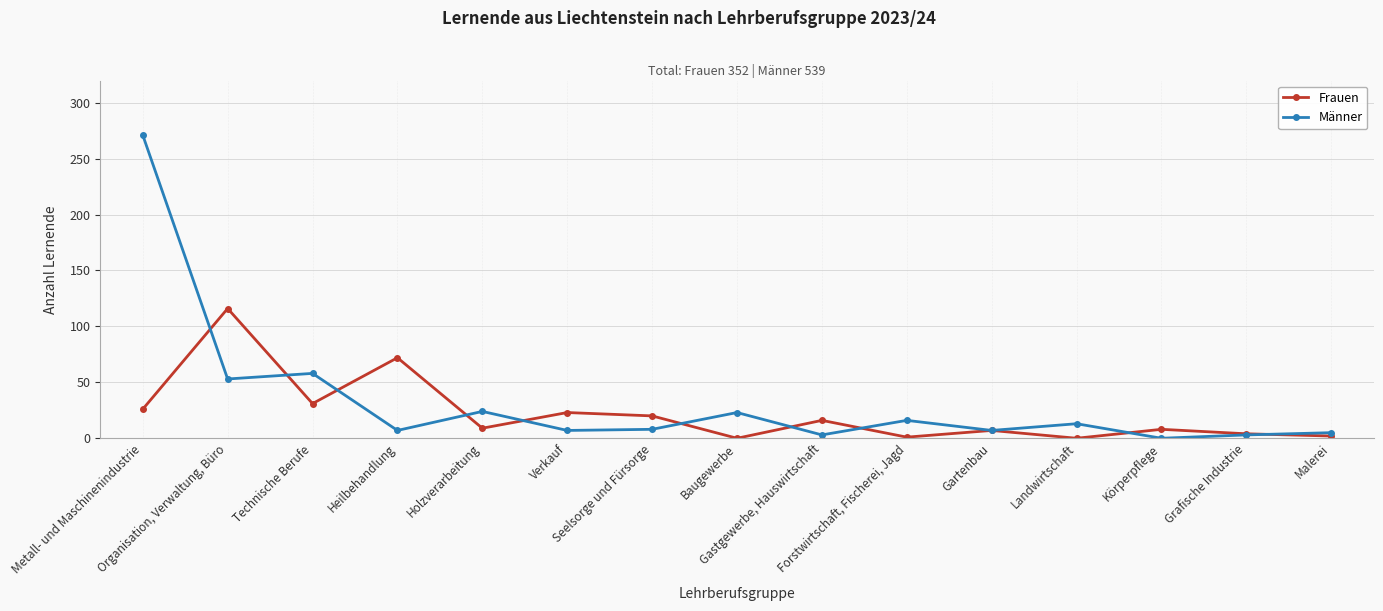

Rank the series at Baugewerbe from lowest to highest value.

Frauen, Männer